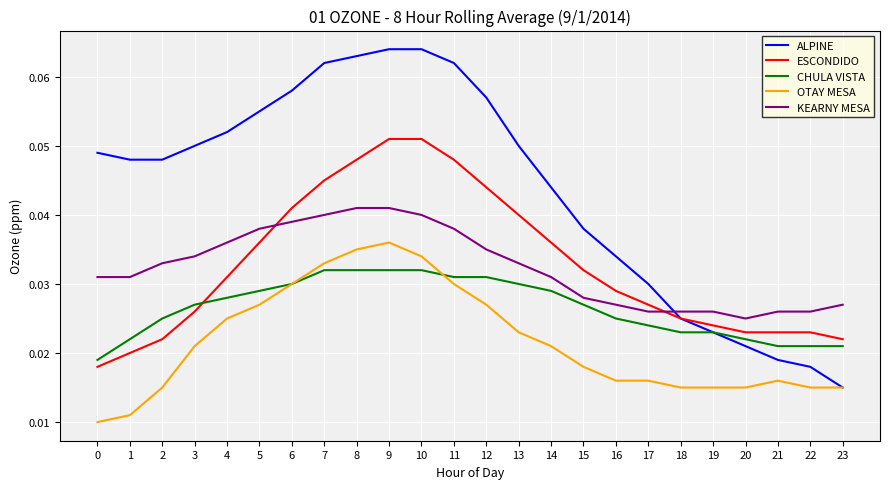

At which label does OTAY MESA reach its peak?

9